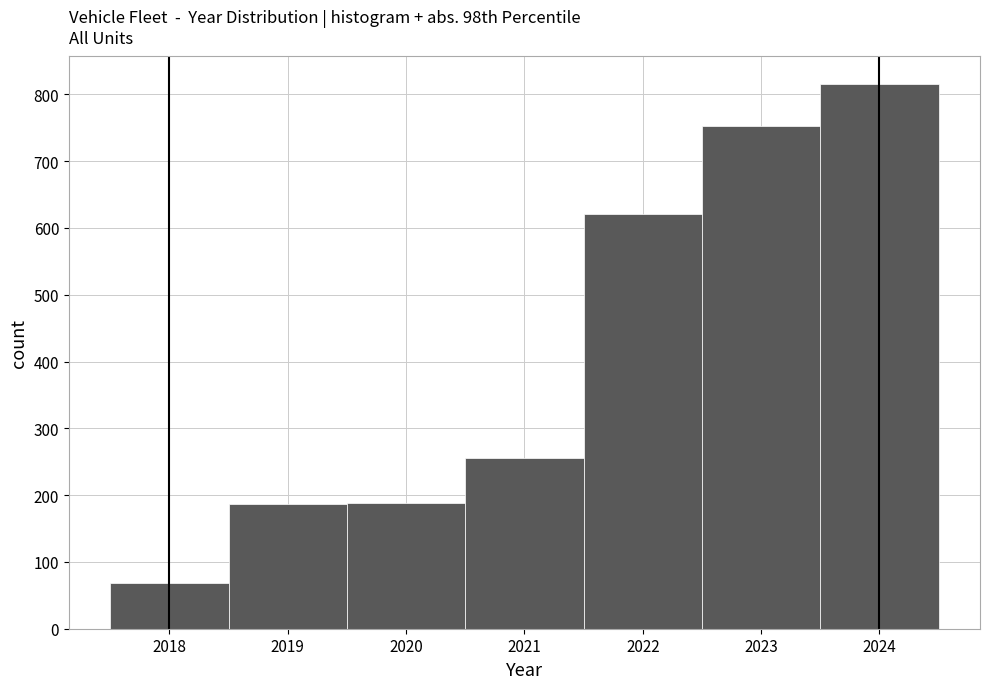

Reading left to right, list every bar in this chart as the range it spans on the x-axis followed by its height. The values are not printed on the chart, so give them approximately, as read against the axis.

2017.5 to 2018.5: 70
2018.5 to 2019.5: 190
2019.5 to 2020.5: 190
2020.5 to 2021.5: 260
2021.5 to 2022.5: 620
2022.5 to 2023.5: 750
2023.5 to 2024.5: 820